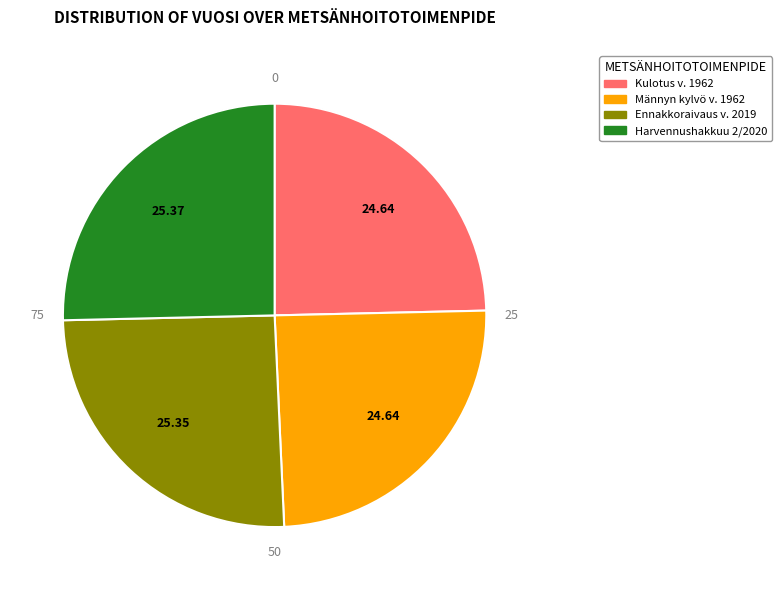

True or false: Männyn kylvö v. 1962 accounts for 25% of the total.

True